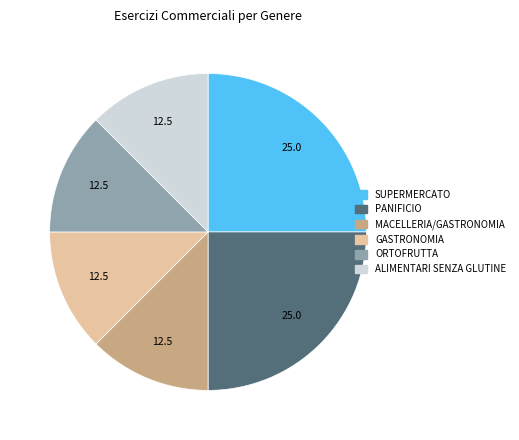

How many segments does this pie chart have?

6